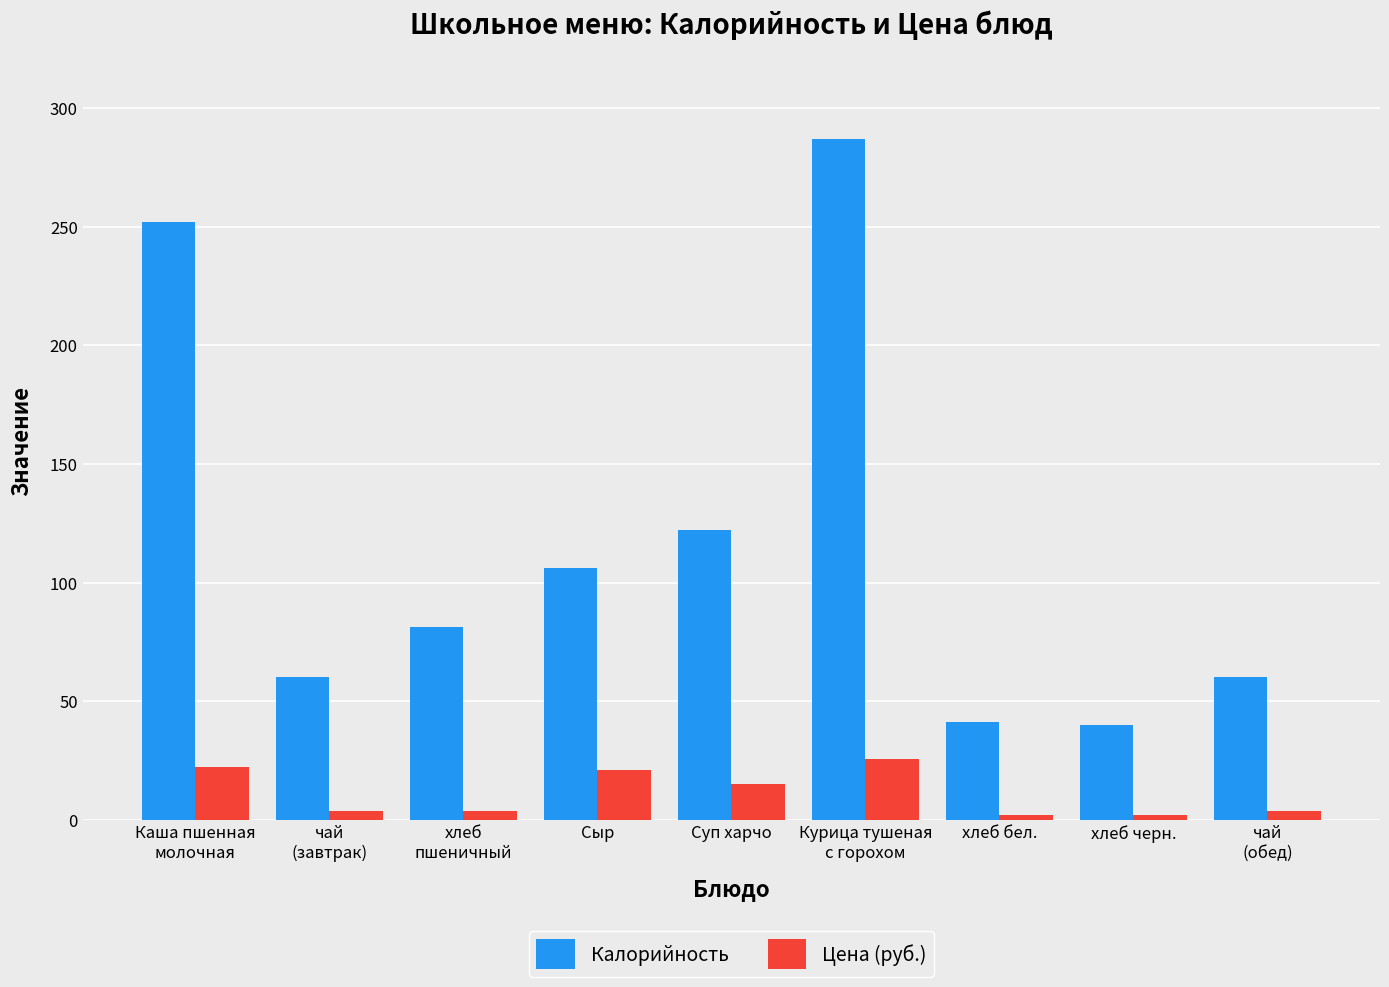

How many distinct data groups are displayed?

2